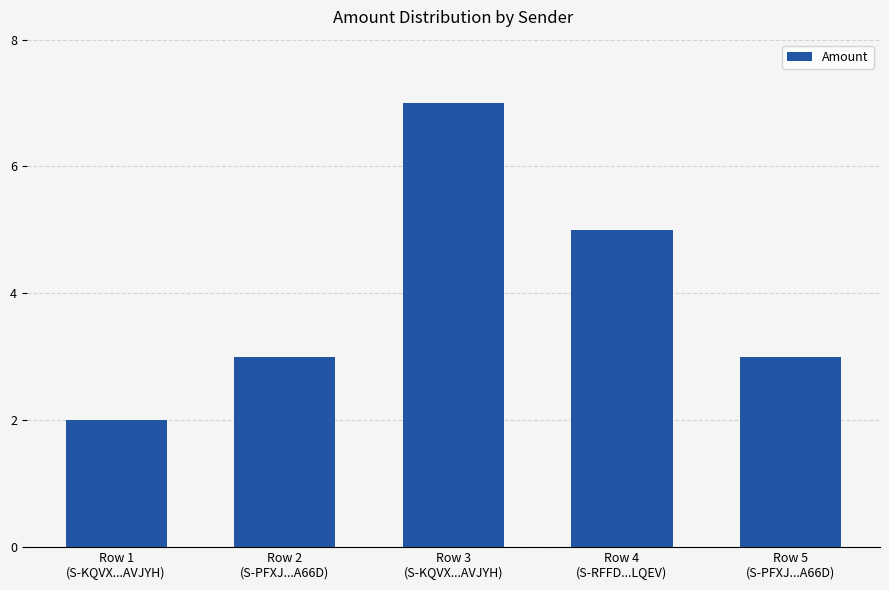

Read the value at Row 4
(S-RFFD...LQEV).

5